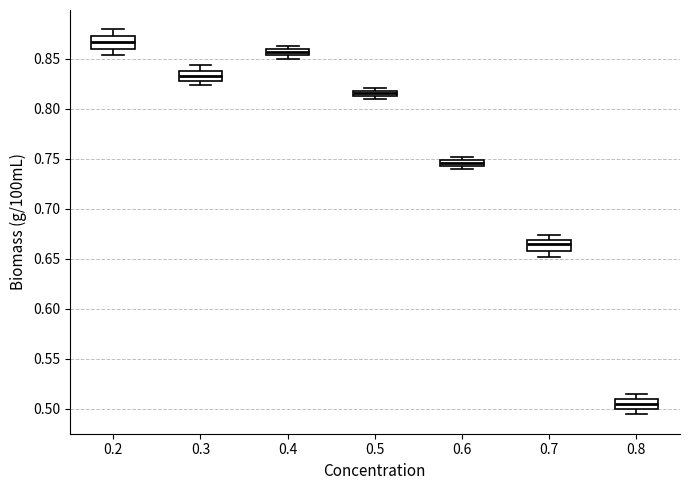

Which box has the highest median line?

0.2